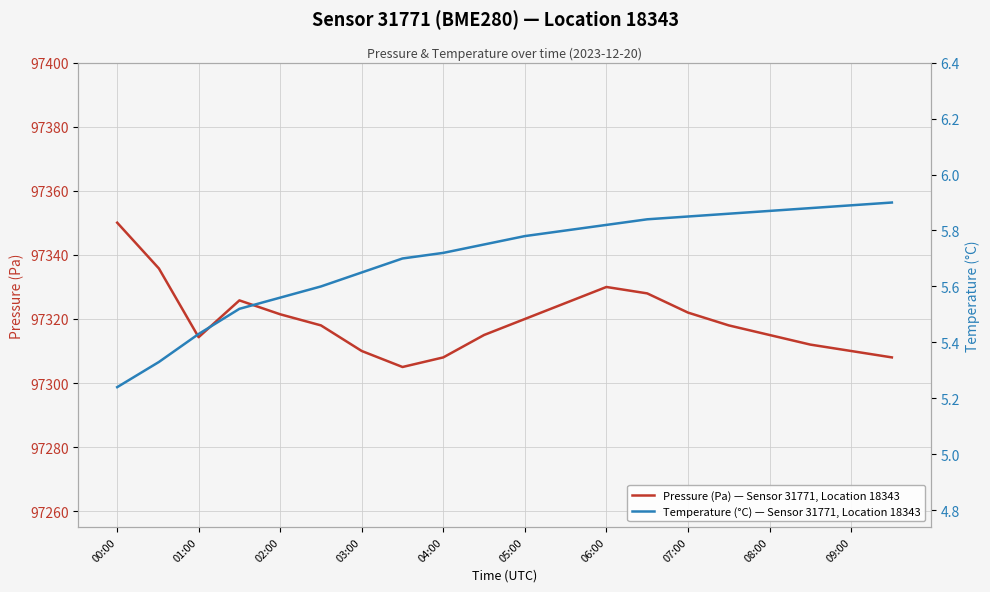

How many lines are shown in the chart?

2